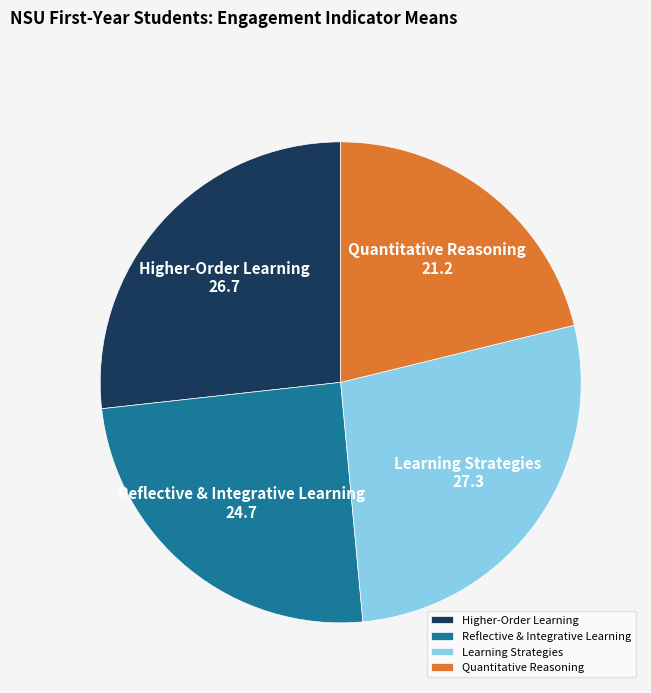

Which slice is the smallest?

Quantitative Reasoning